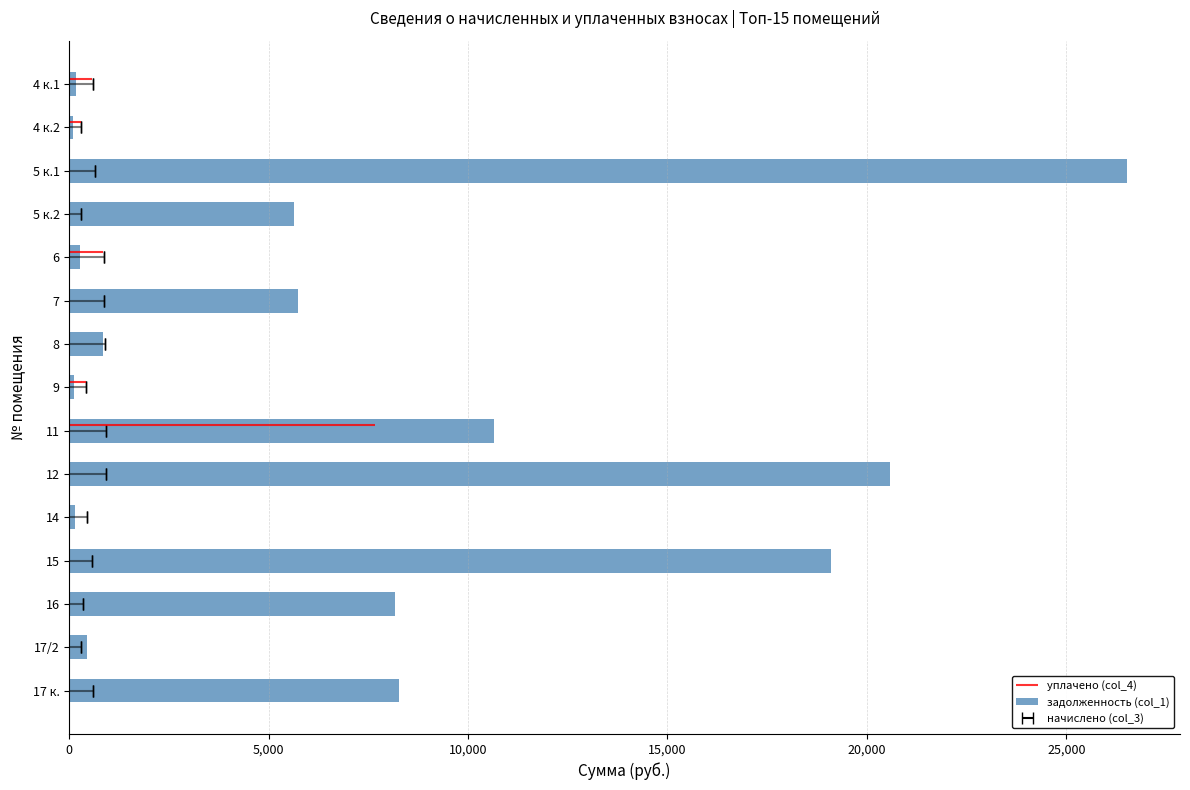

Reading left to right, what are all the values shown in this chart?

179.6	89.4	26525.4	5633.0	263.7	5738.6	835.2	129.5	10658.4	20567.5	131.8	19092.3	8178.6	452.0	8270.2